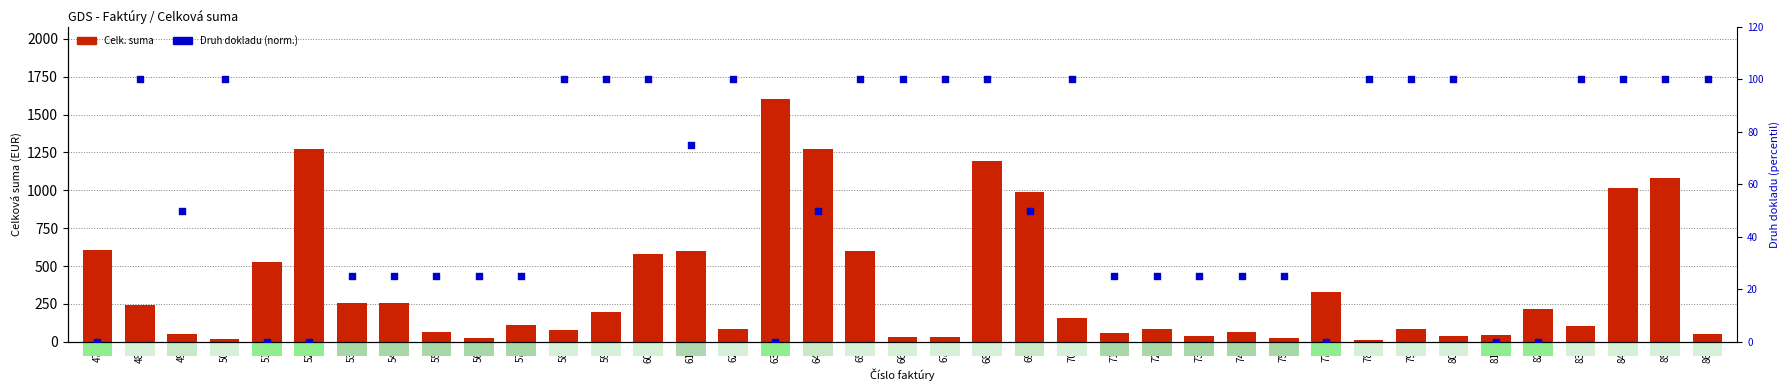

What is the total value across all series at 61?

675.0